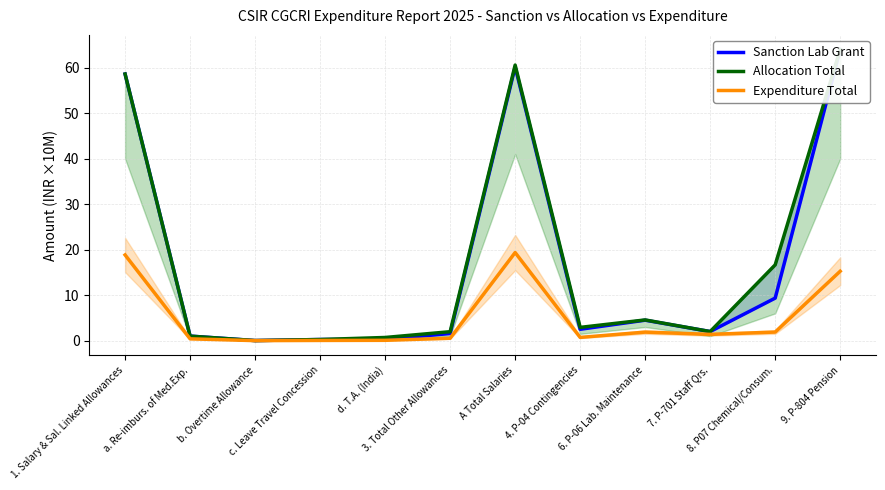

In Sanction Lab Grant, how many points are higher than both neighbors (excluding endpoints)?

2